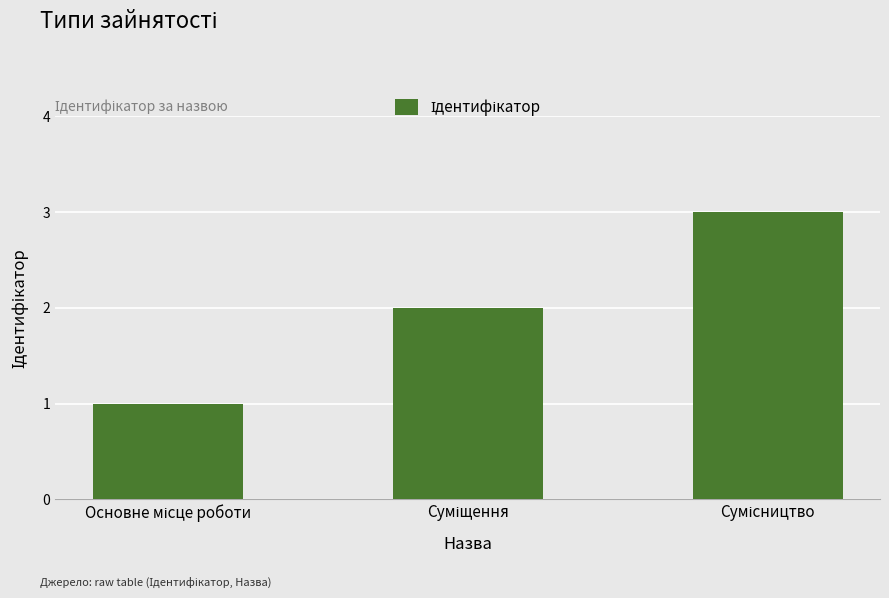

What is the sum of all values?

6